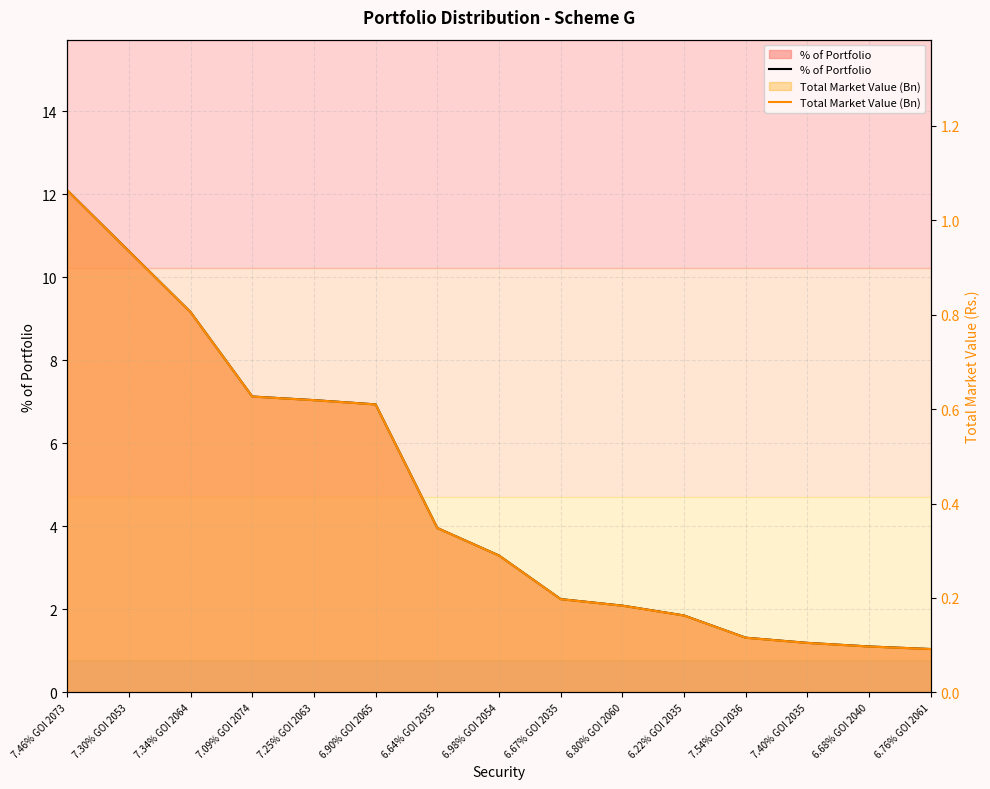

Reading left to right, extract all data points from this chart.

% of Portfolio: 7.46% GOI 2073=12.1	7.30% GOI 2053=10.6	7.34% GOI 2064=9.2	7.09% GOI 2074=7.1	7.25% GOI 2063=7.0	6.90% GOI 2065=6.9	6.64% GOI 2035=4.0	6.98% GOI 2054=3.3	6.67% GOI 2035=2.2	6.80% GOI 2060=2.1	6.22% GOI 2035=1.9	7.54% GOI 2036=1.3	7.40% GOI 2035=1.2	6.68% GOI 2040=1.1	6.76% GOI 2061=1.0
Total Market Value (Bn): 7.46% GOI 2073=1.1	7.30% GOI 2053=0.9	7.34% GOI 2064=0.8	7.09% GOI 2074=0.6	7.25% GOI 2063=0.6	6.90% GOI 2065=0.6	6.64% GOI 2035=0.3	6.98% GOI 2054=0.3	6.67% GOI 2035=0.2	6.80% GOI 2060=0.2	6.22% GOI 2035=0.2	7.54% GOI 2036=0.1	7.40% GOI 2035=0.1	6.68% GOI 2040=0.1	6.76% GOI 2061=0.1